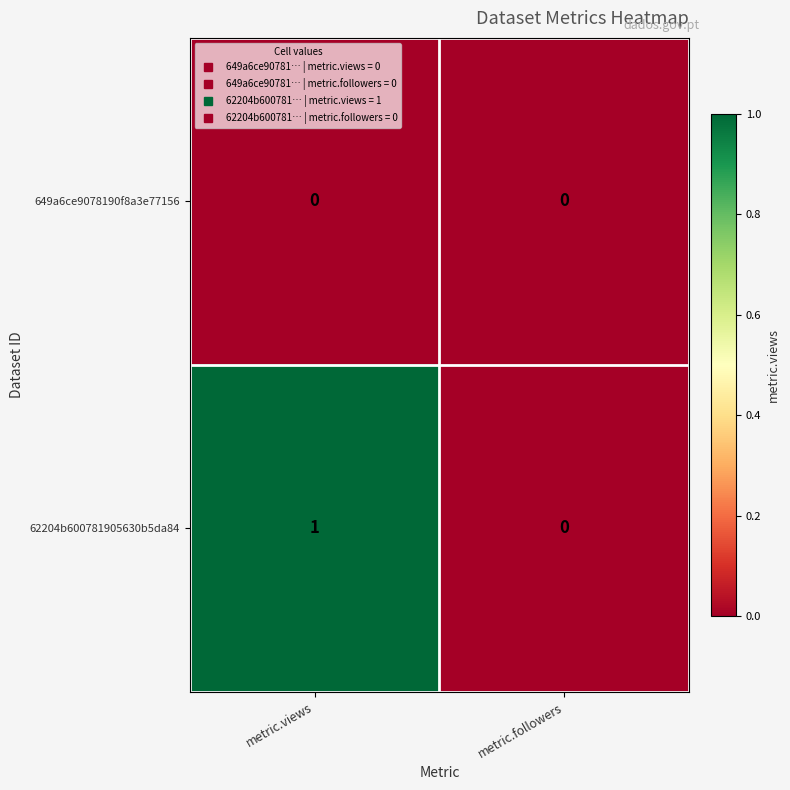

At which category is the sum across all series the highest?

metric.views